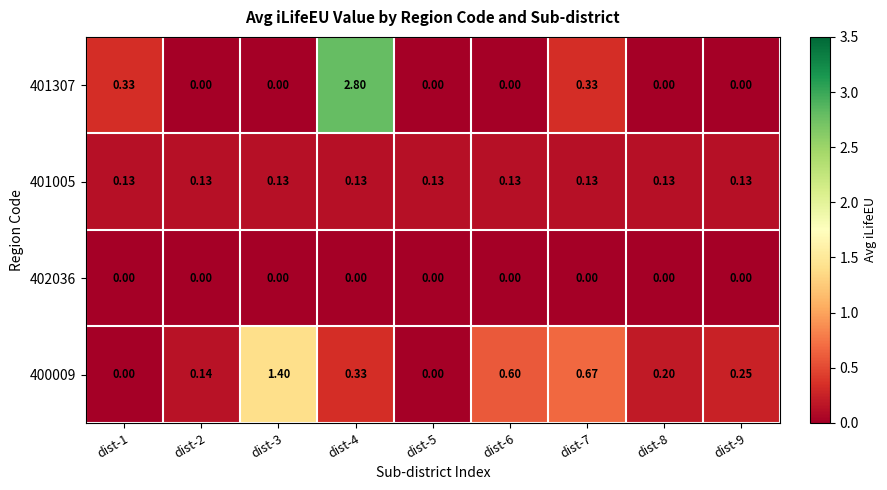

Is the value of 401005 at dist-2 greater than the value of 401307 at dist-9?

Yes